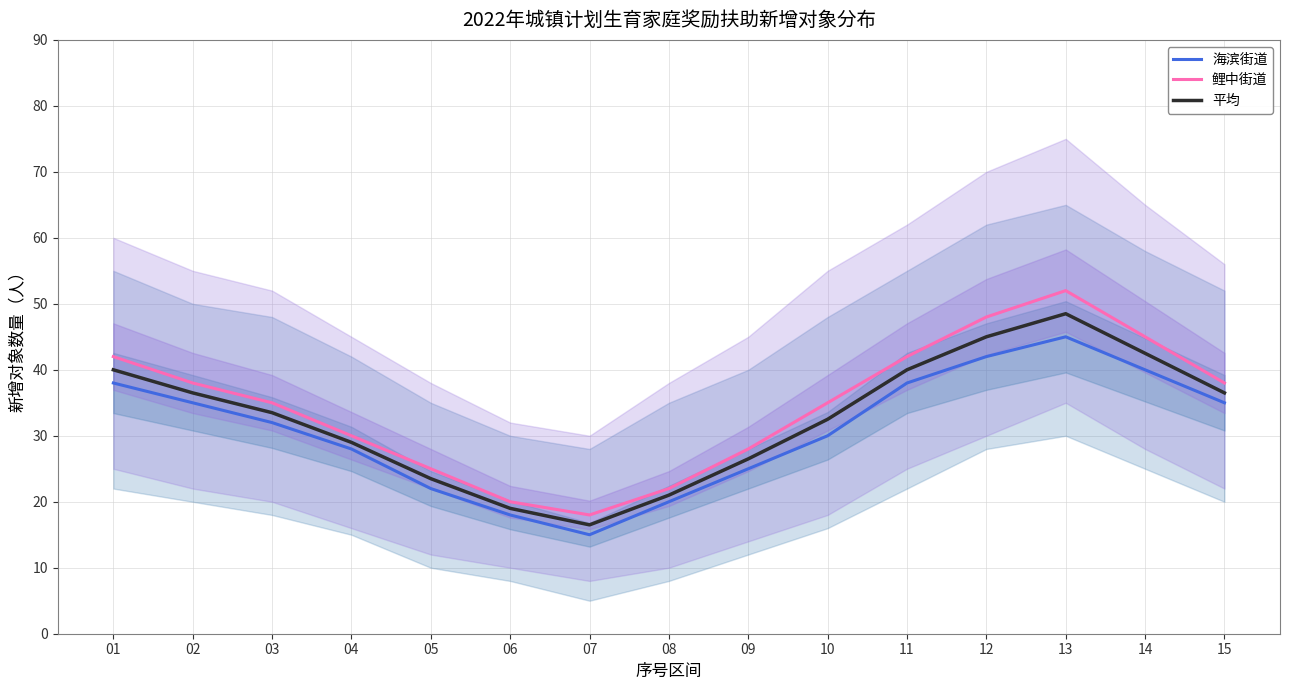

Between 04 and 14, which series saw the biggest shift?

鲤中街道